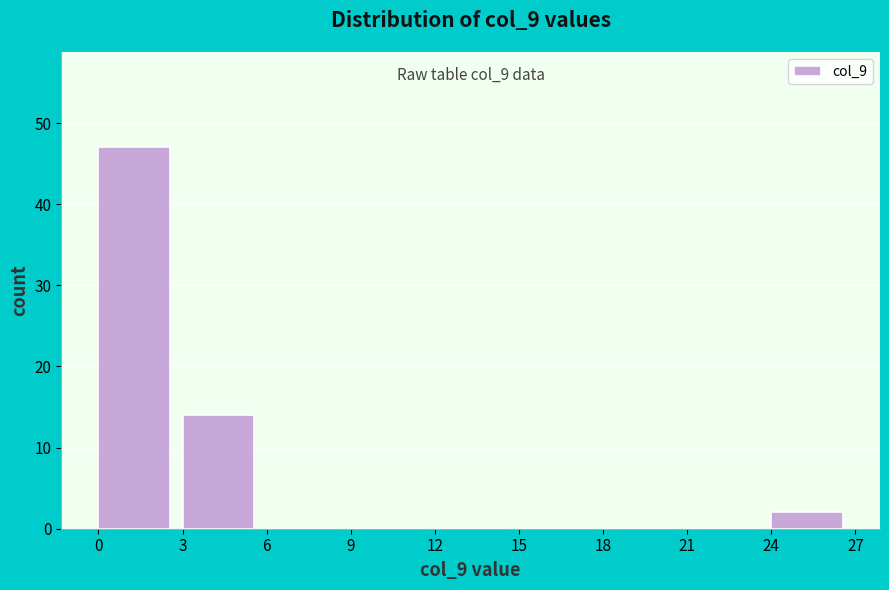

Which range on the x-axis has the tallest bar?

0 to 3